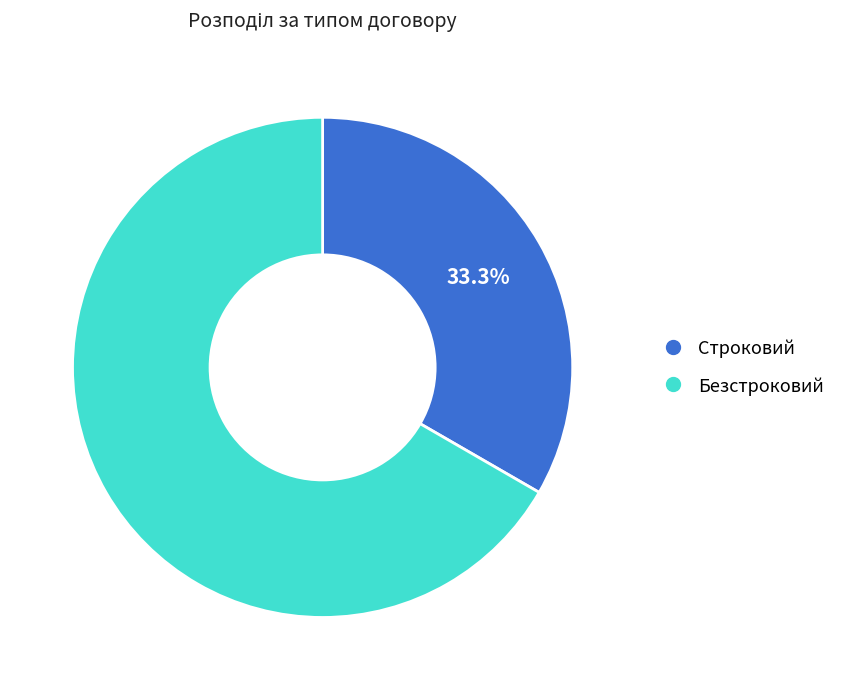

The Строковий slice represents 44% of the pie. True or false?

False